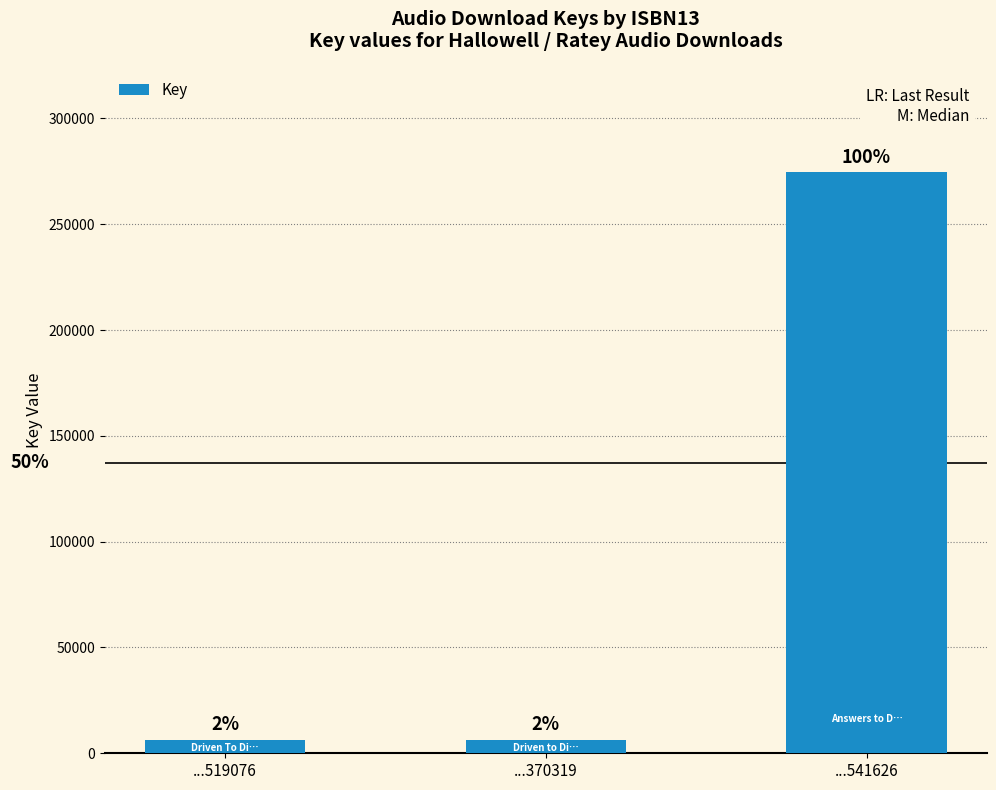

Reading left to right, extract all data points from this chart.

...519076=6211	...370319=6211	...541626=274514